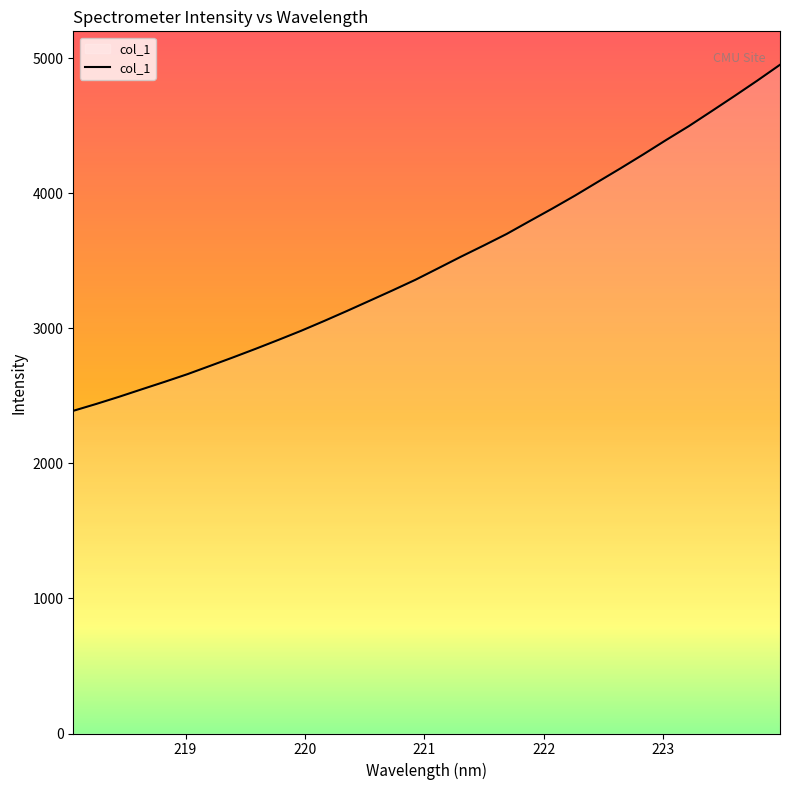

What is the minimum value shown in the chart?

2389.3